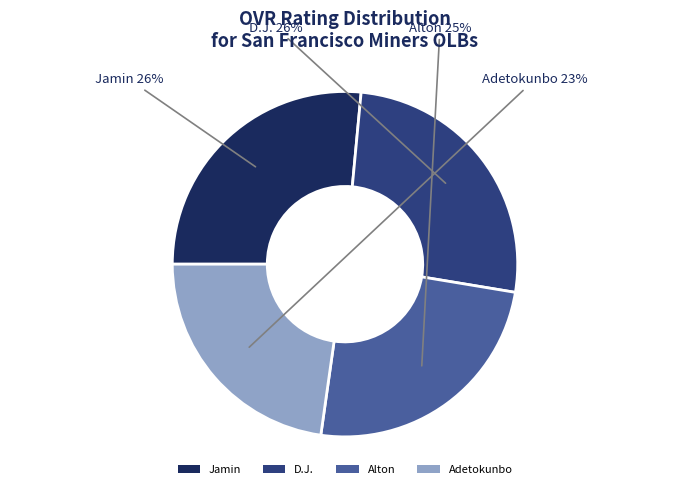

To the nearest percent, what is the combined percentage of Jamin and Alton?

51%